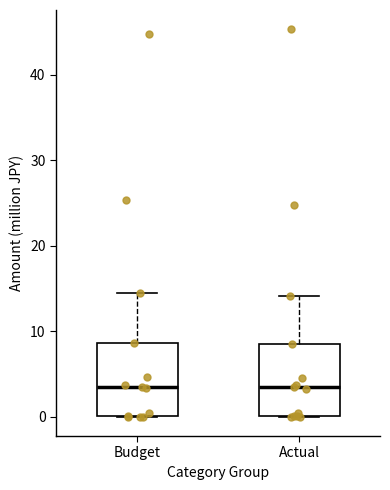

Where does the median line of the box for Budget sit on the y-axis? The values are not printed on the chart, so give them approximately, as read against the axis.

3